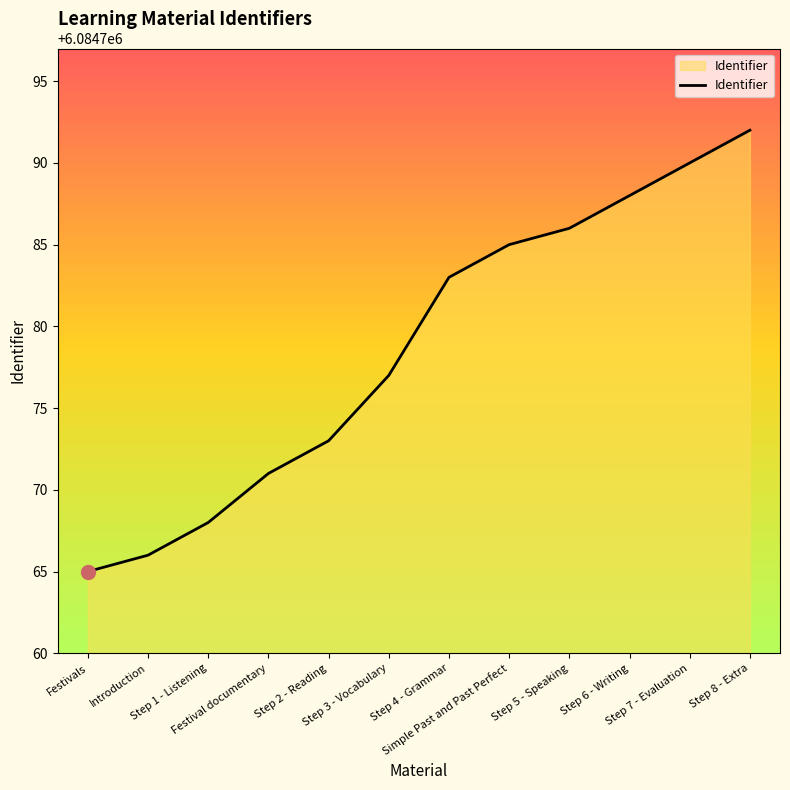

How many lines are shown in the chart?

1